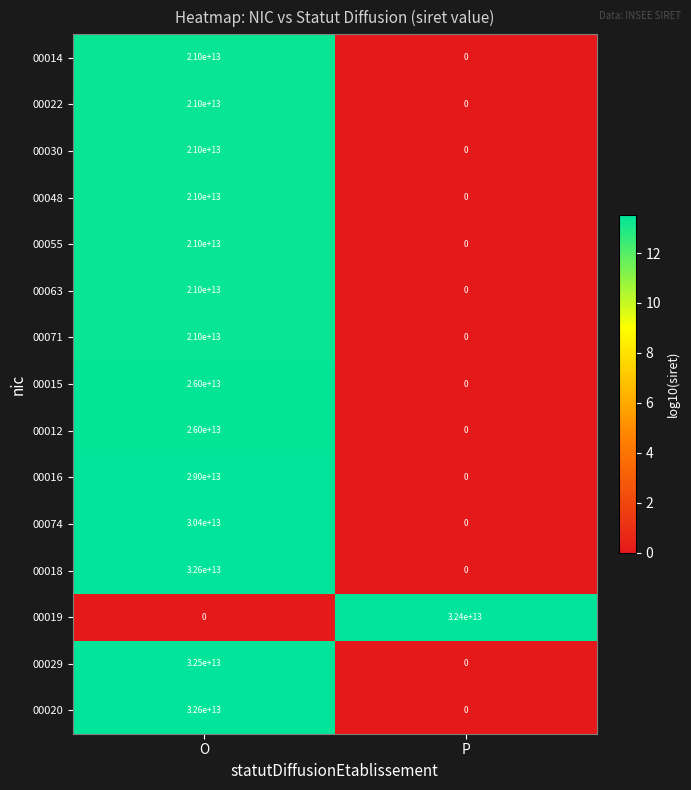

Is the value of 00020 at O greater than the value of 00048 at O?

Yes